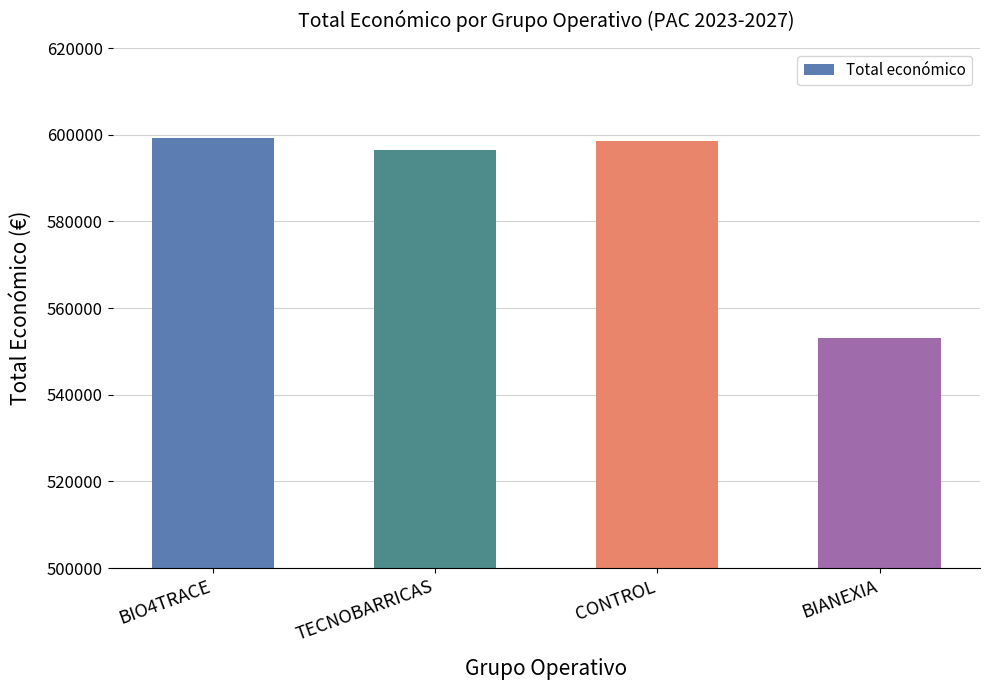

The chart shows a value of 598597 at CONTROL. True or false?

True